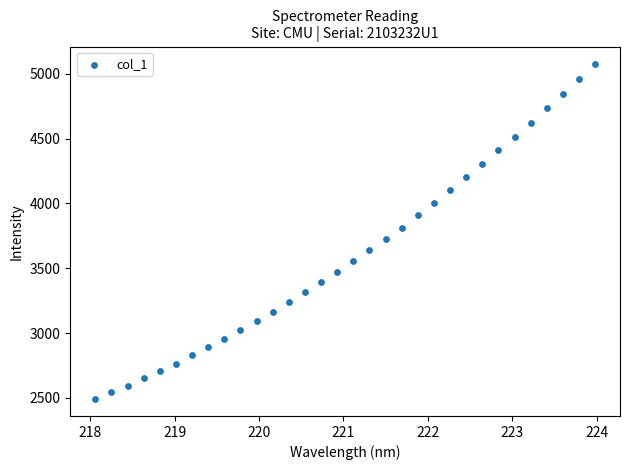

What is the range of X values (max minus min)?

5.9